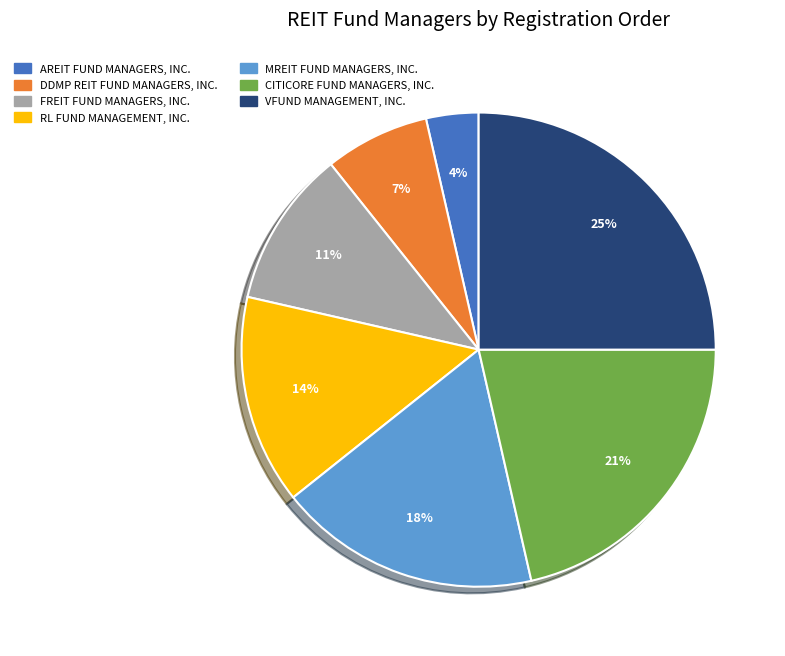

How many segments does this pie chart have?

7